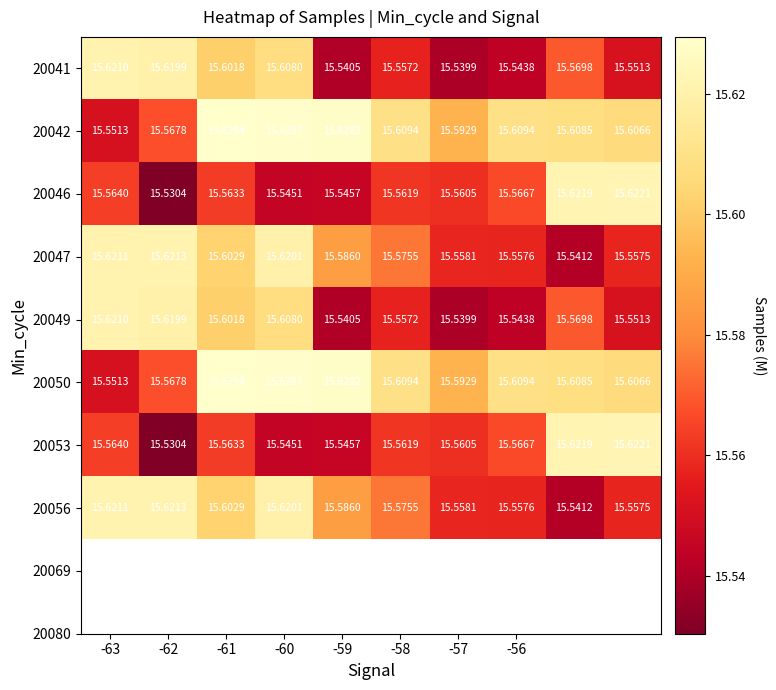

What is the maximum value shown in the chart?

15.6